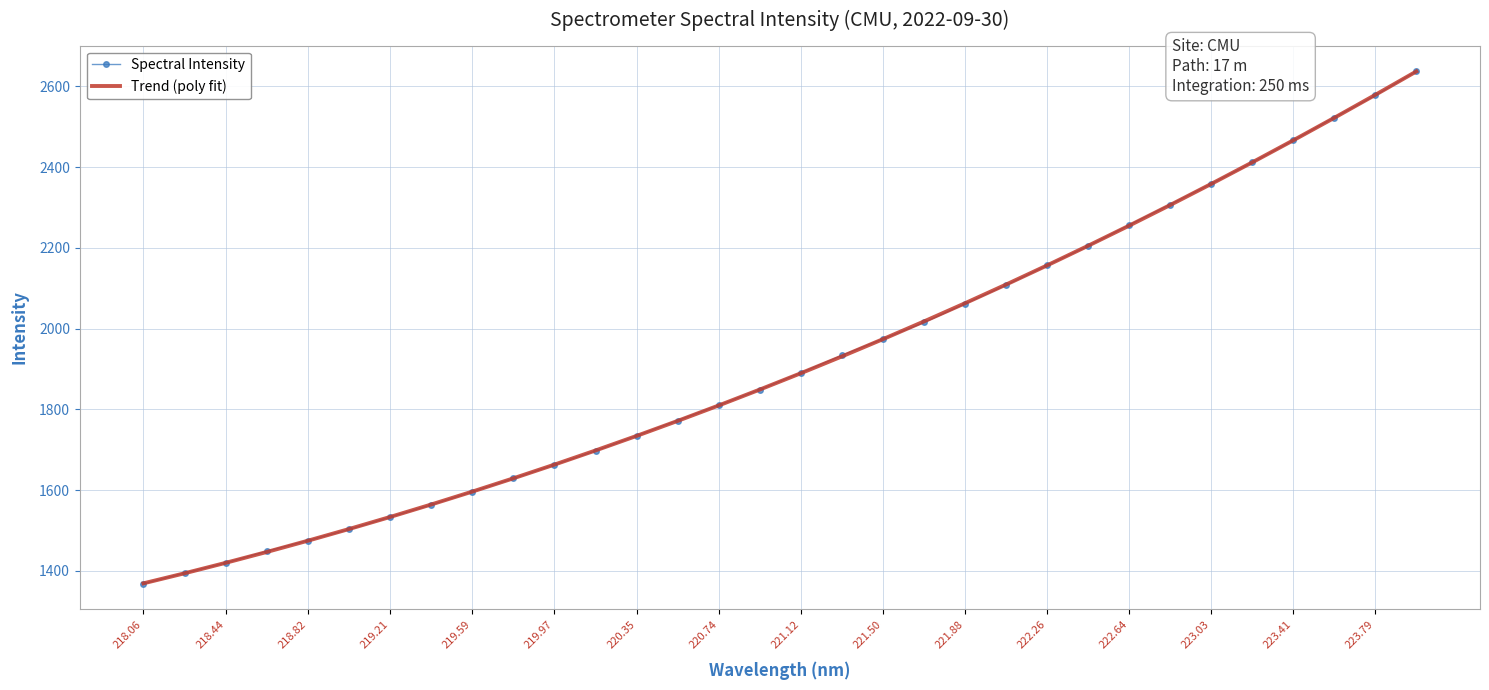

True or false: Spectral Intensity has more than 0 points higher than both neighbors.

False